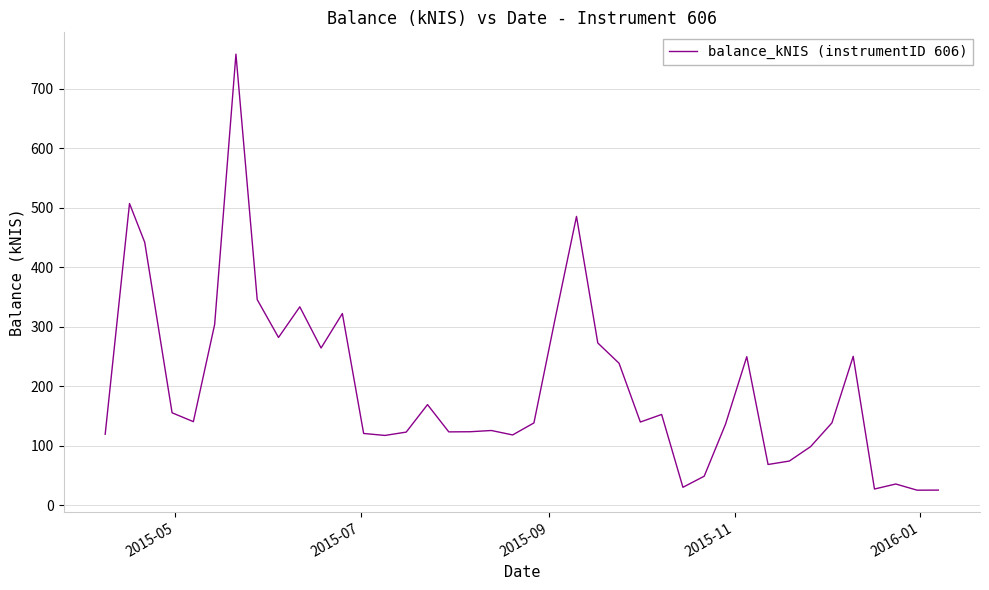

What is the greatest value displayed?

758.3